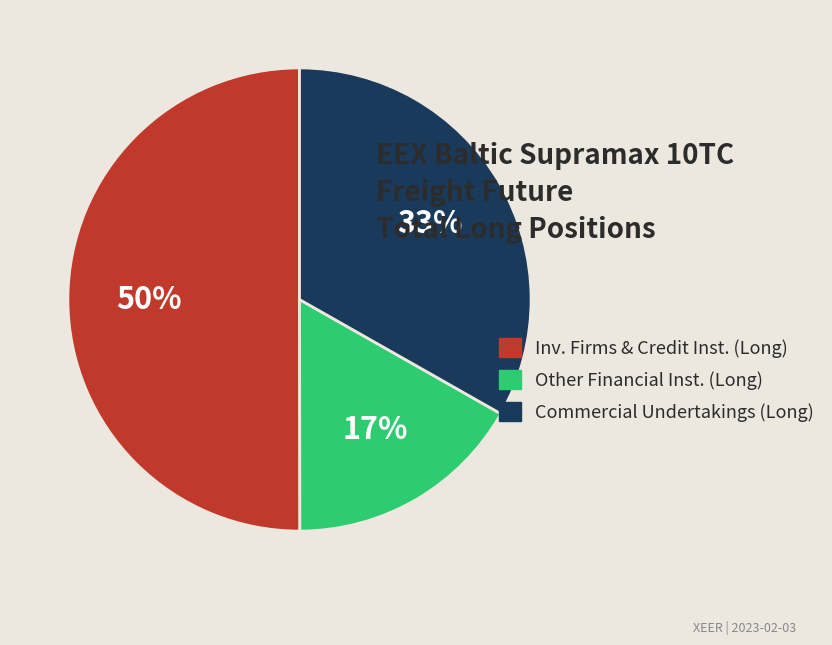

Count the number of slices in the pie.

3